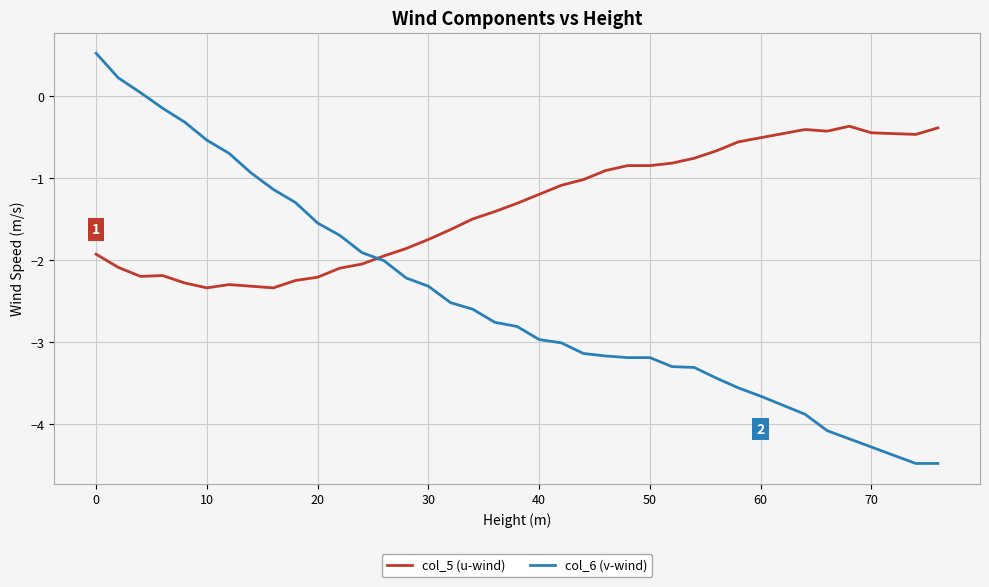

What is the difference between the maximum and minimum values in the col_5 (u-wind) series?

2.0